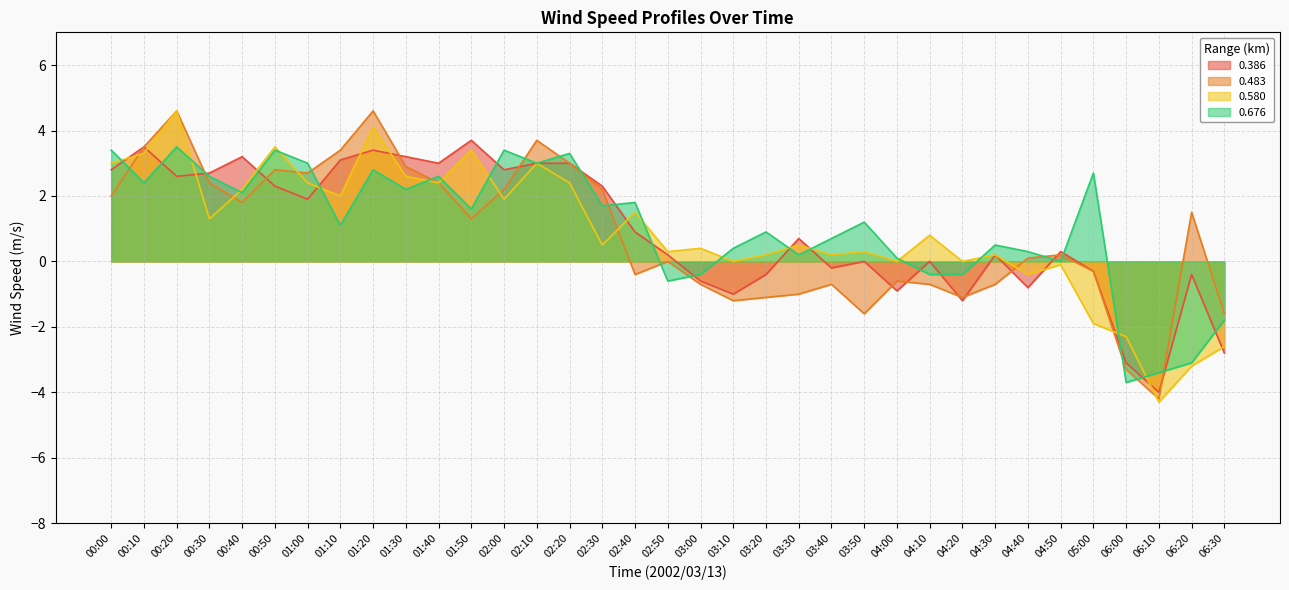

Reading left to right, list all the values displayed in this chart.

0.386: 2.8	3.5	2.6	2.7	3.2	2.3	1.9	3.1	3.4	3.2	3.0	3.7	2.8	3.0	3.0	2.3	0.9	0.2	-0.6	-1.0	-0.4	0.7	-0.2	0.0	-0.9	-0.0	-1.2	0.2	-0.8	0.3	-0.3	-3.1	-4.0	-0.4	-2.8
0.483: 2.0	3.5	4.6	2.4	1.8	2.8	2.7	3.4	4.6	2.9	2.4	1.3	2.2	3.7	3.0	2.2	-0.4	-0.0	-0.7	-1.2	-1.1	-1.0	-0.7	-1.6	-0.6	-0.7	-1.1	-0.7	0.1	0.2	-0.3	-3.3	-4.2	1.5	-1.6
0.580: 3.0	3.3	4.6	1.3	2.2	3.5	2.4	2.0	4.1	2.6	2.4	3.4	1.9	3.0	2.4	0.5	1.5	0.3	0.4	0.0	0.2	0.5	0.2	0.3	0.0	0.8	0.0	0.2	-0.4	-0.1	-1.9	-2.3	-4.3	-3.2	-2.6
0.676: 3.4	2.4	3.5	2.6	2.1	3.4	3.0	1.1	2.8	2.2	2.6	1.6	3.4	3.0	3.3	1.7	1.8	-0.6	-0.4	0.4	0.9	0.2	0.7	1.2	0.1	-0.4	-0.4	0.5	0.3	-0.0	2.7	-3.7	-3.4	-3.1	-1.8